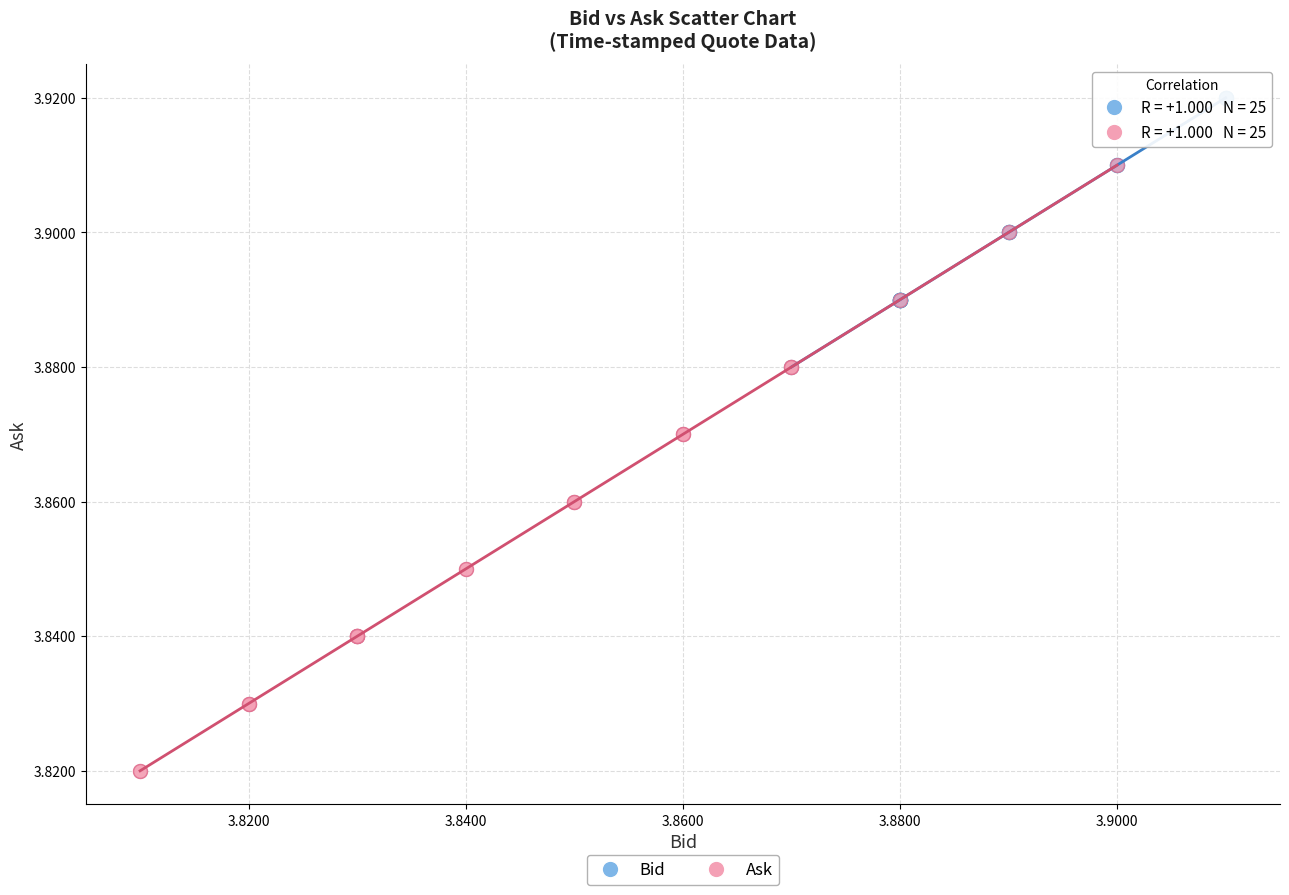

Which series reaches the maximum Y coordinate?

Bid